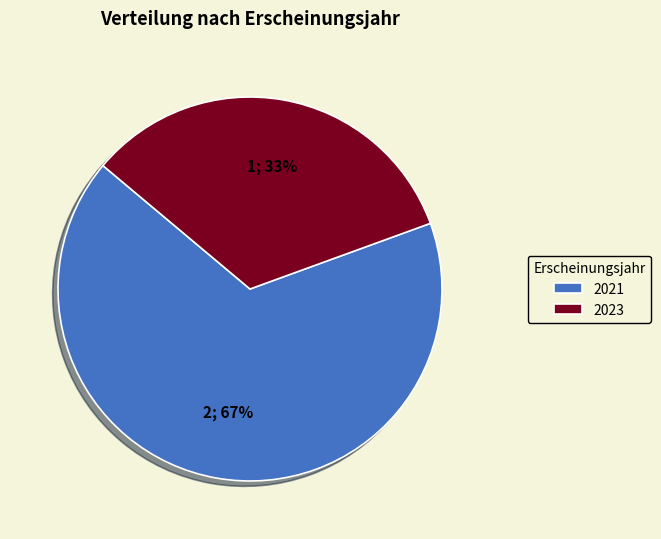

Do 2023 and 2021 together represent more than half of the pie?

Yes